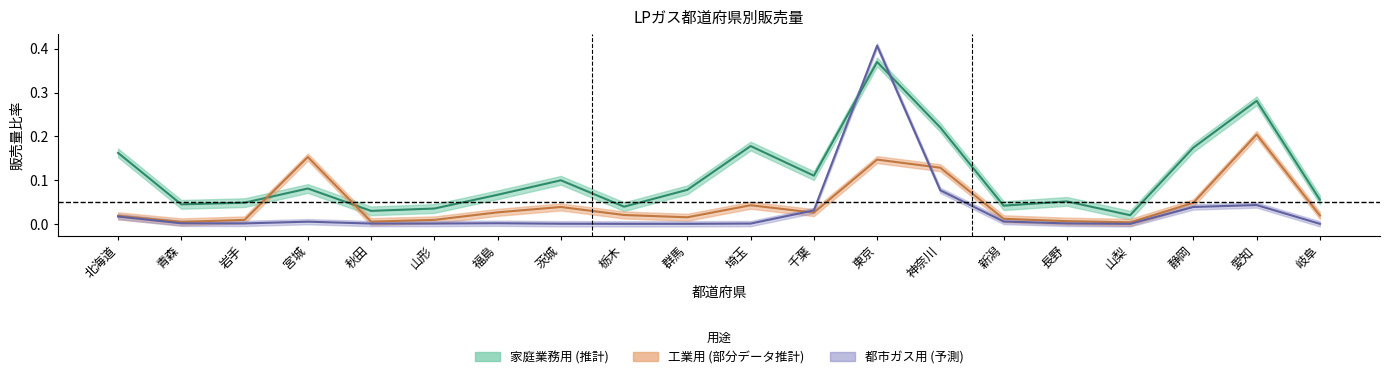

True or false: 工業用(計) and 都市ガス用(計) intersect in this chart.

True